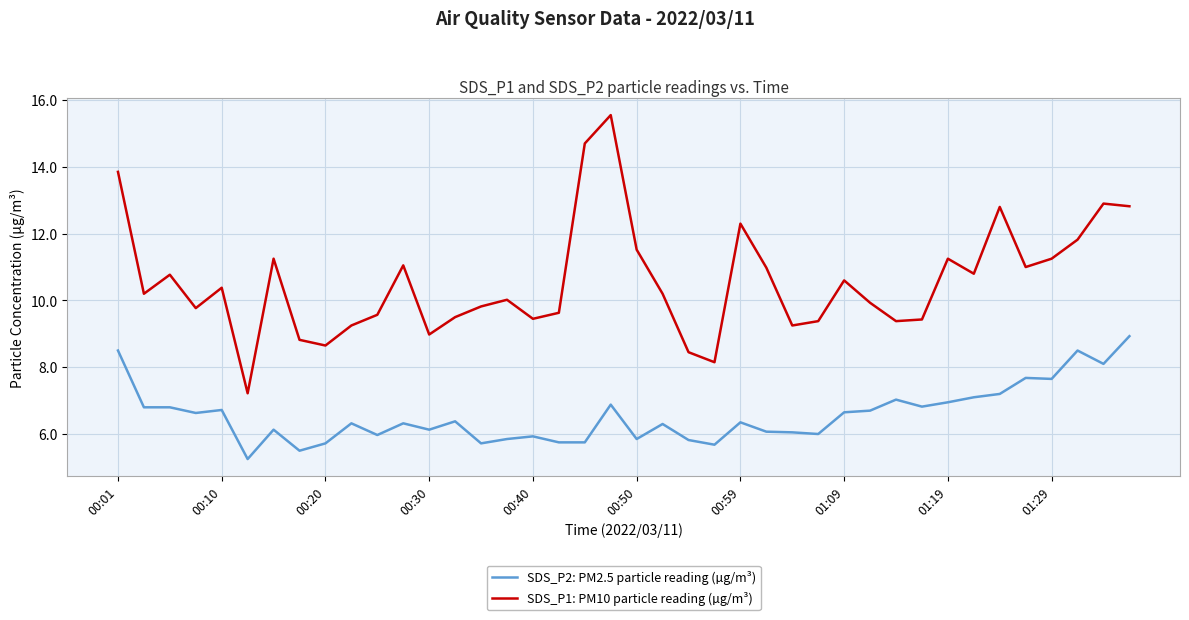

Which series has the largest range (max minus min)?

SDS_P1: PM10 particle reading (µg/m³)